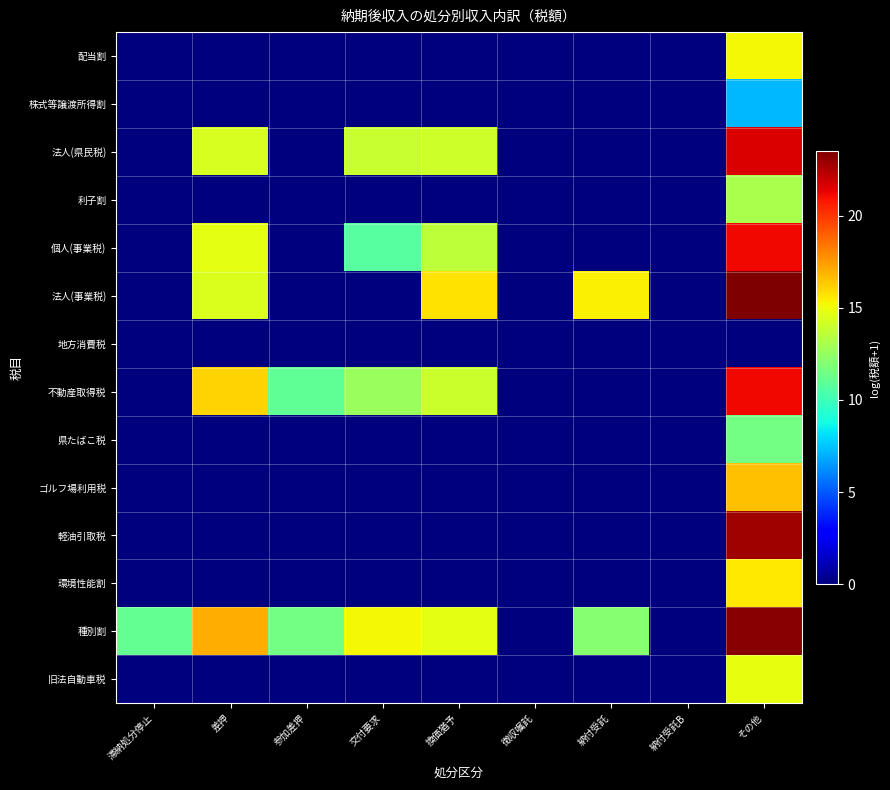

What is the difference between the highest and lowest values at 納付受託?

15.4